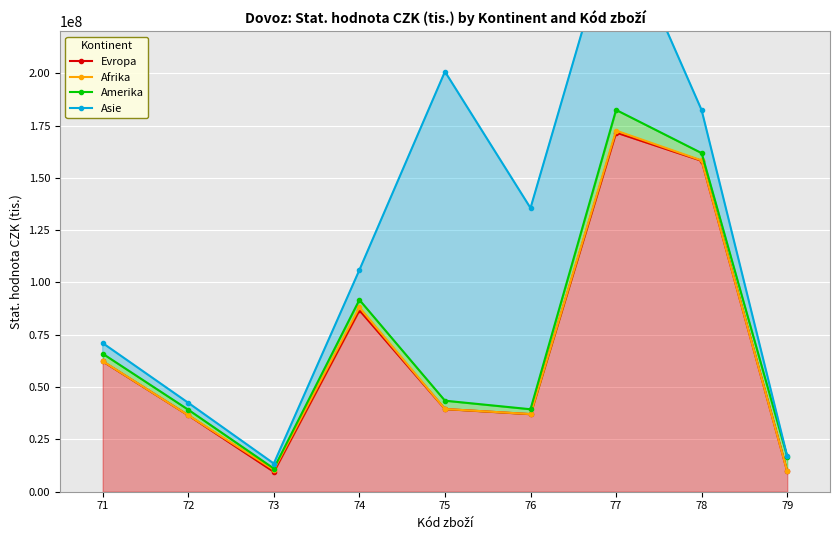

True or false: Evropa has more than 0 points higher than both neighbors.

True